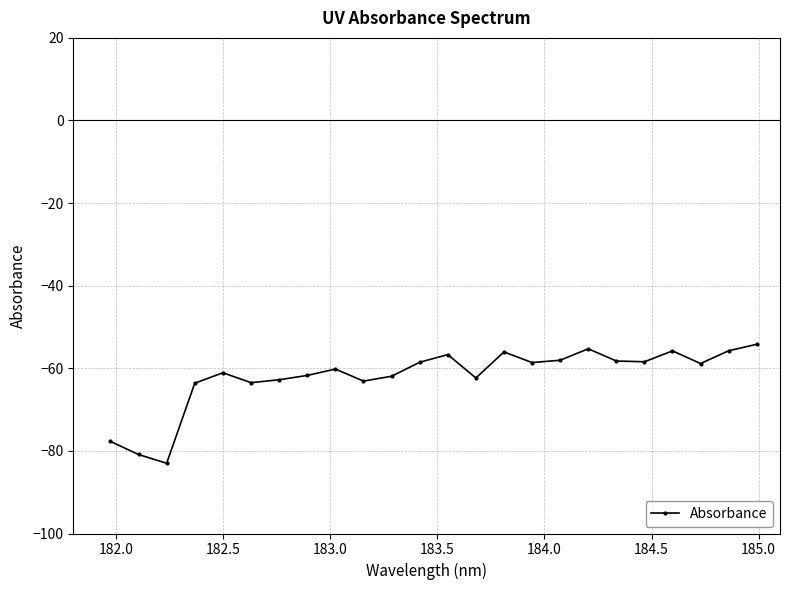

What is the value of the 18th point from the left?

-55.3